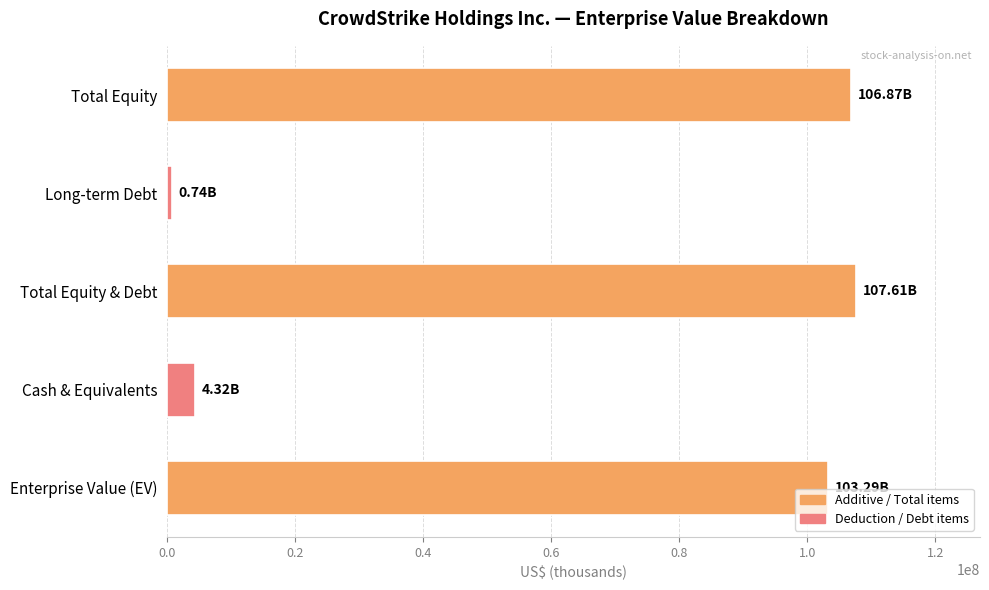

What is the sum of all values?

322843107